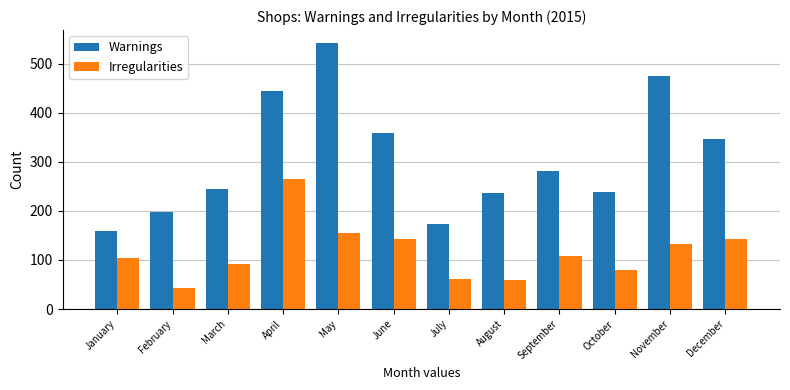

Rank the series at September from lowest to highest value.

Irregularities, Warnings